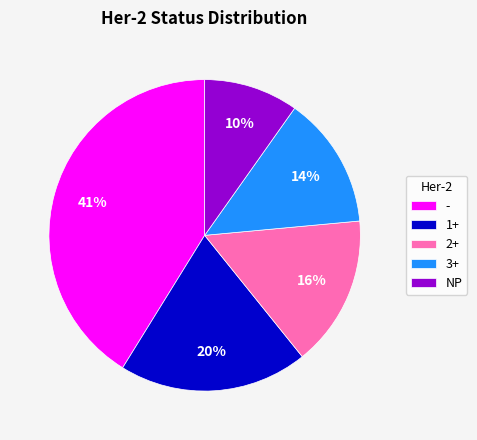

Between NP and 1+, which is larger?

1+